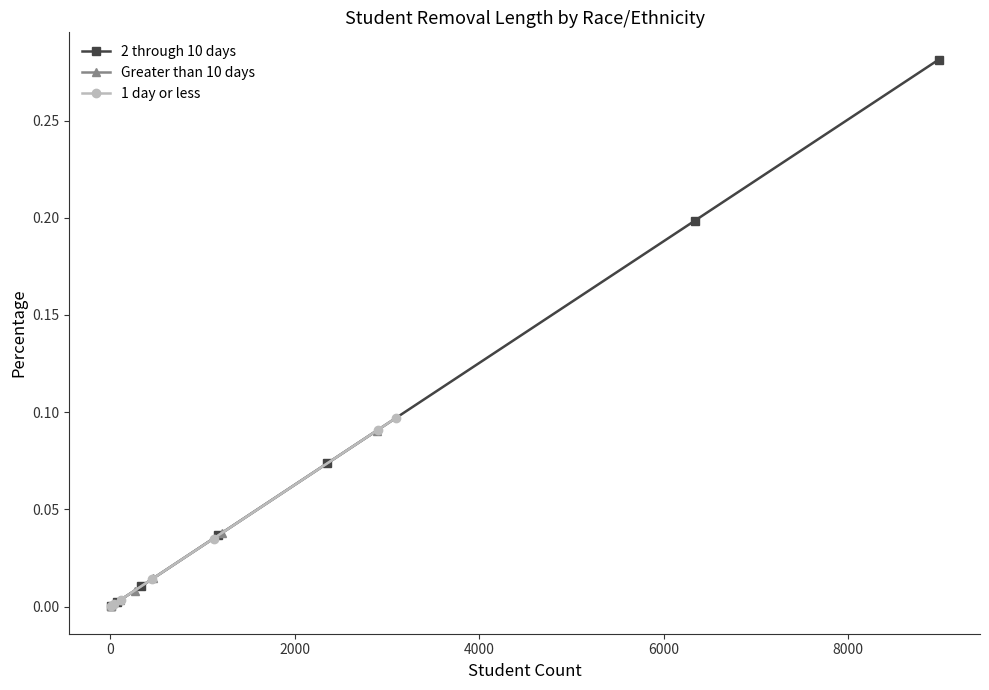

True or false: 2 through 10 days and Greater than 10 days intersect in this chart.

False